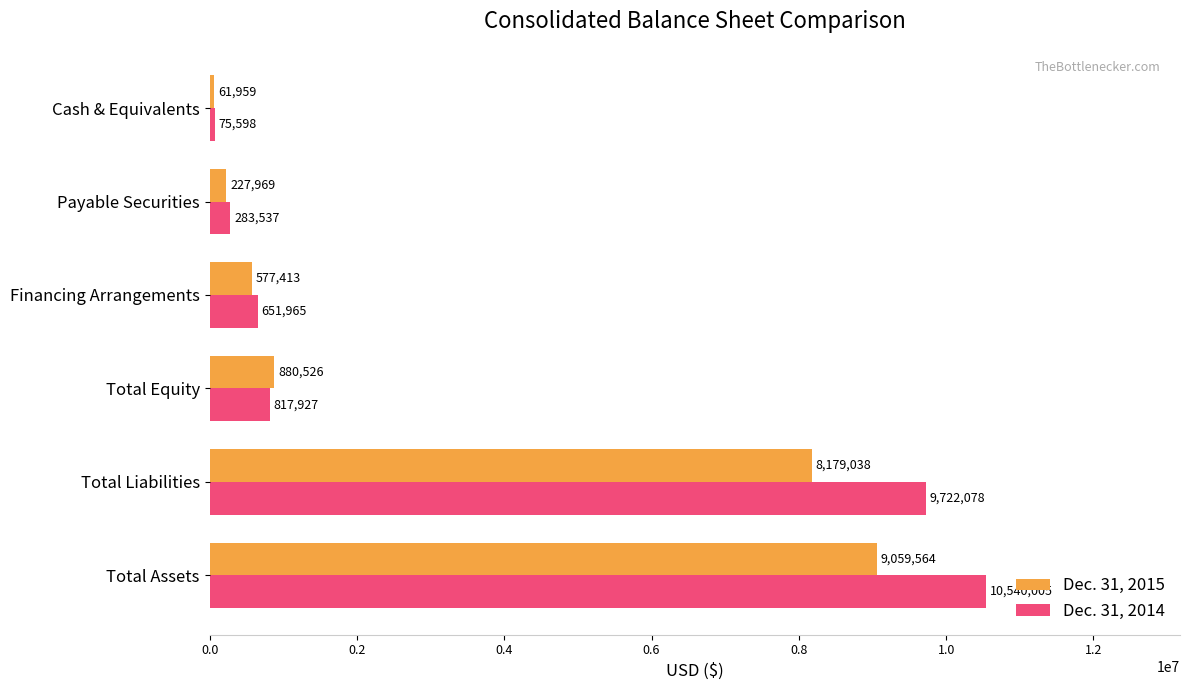

Where is Dec. 31, 2015 nearest to the value 4560761?

Total Liabilities